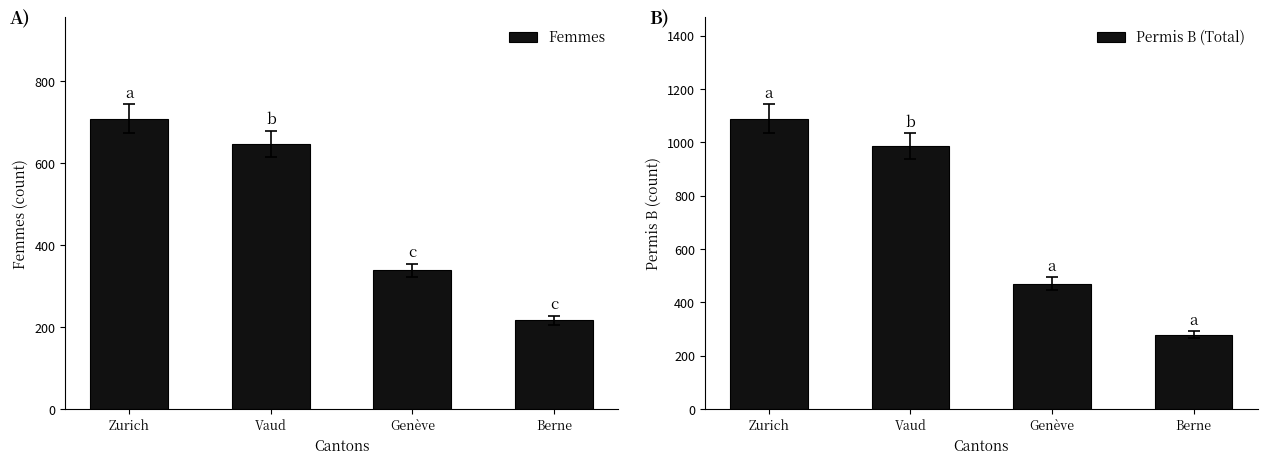

What is the maximum value shown in the chart?

1088